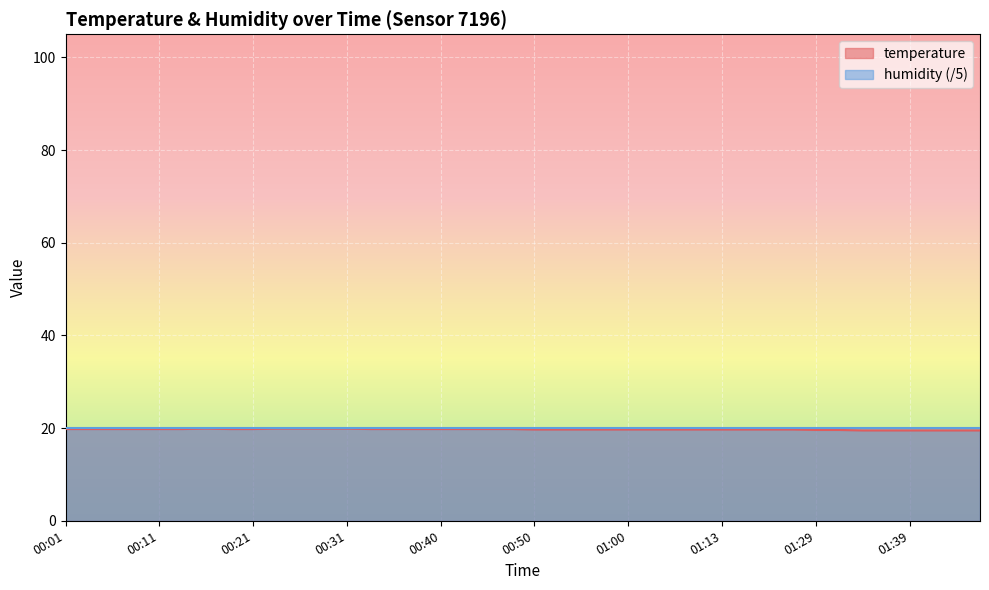

Does the chart display data point markers on the line(s)?

No